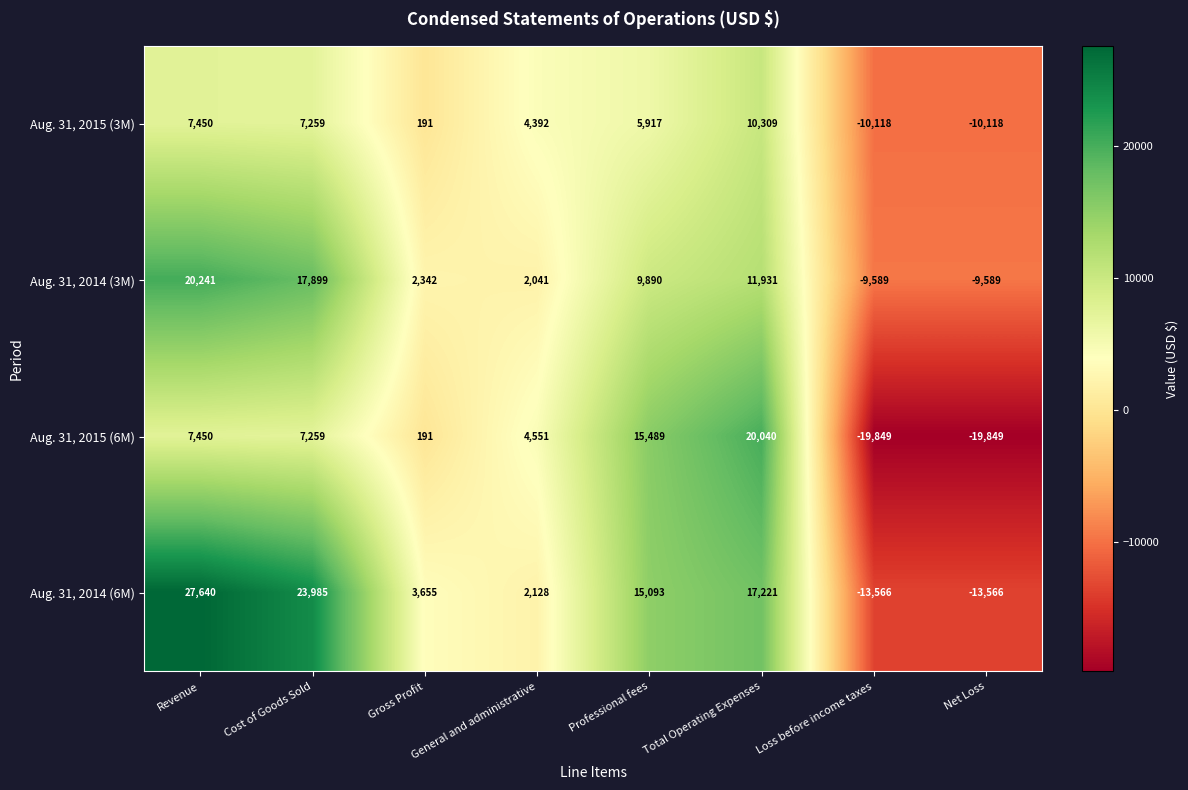

At how many categories does at least one series exceed 15463?

4